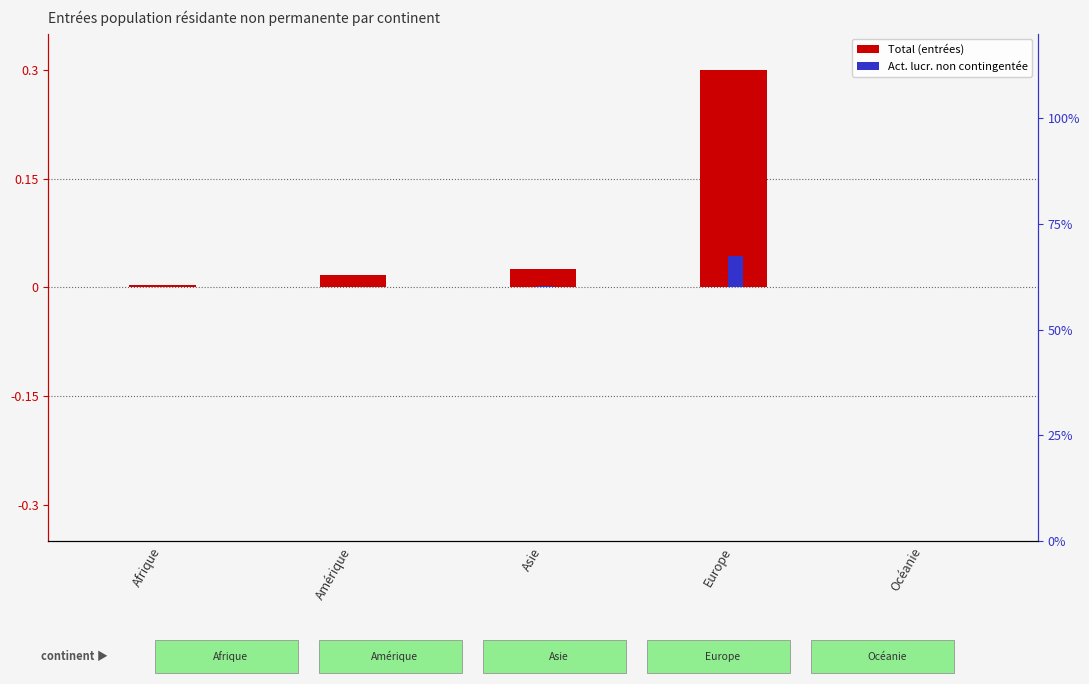

Is the value of percentile rank at Asie greater than the value of log10 ratio (Total) at Europe?

No